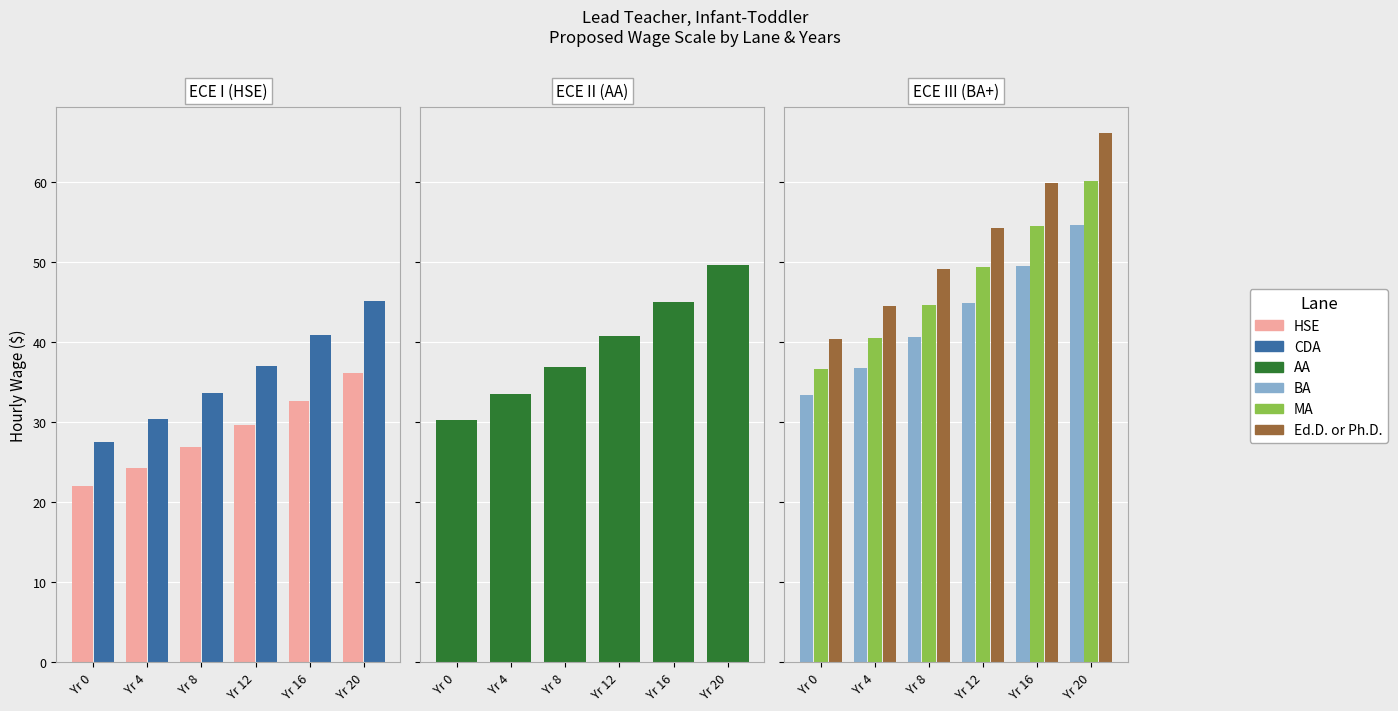

Which series has the largest total across all categories?

Ed.D. or Ph.D.